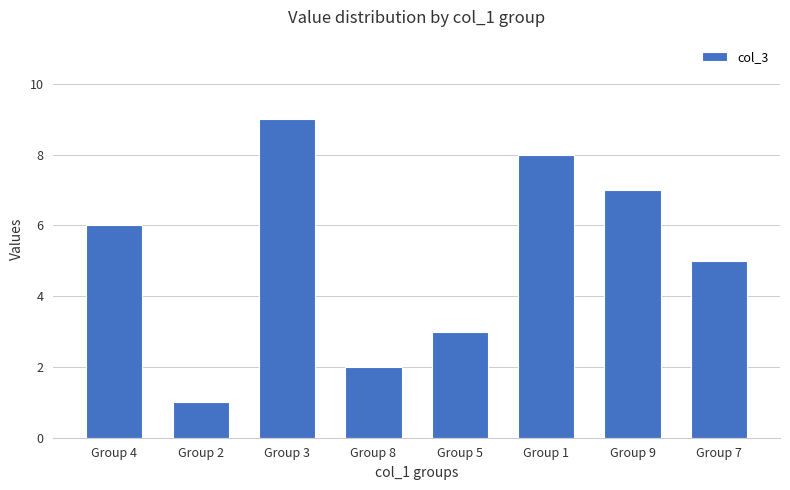

Reading left to right, what are all the values shown in this chart?

6	1	9	2	3	8	7	5